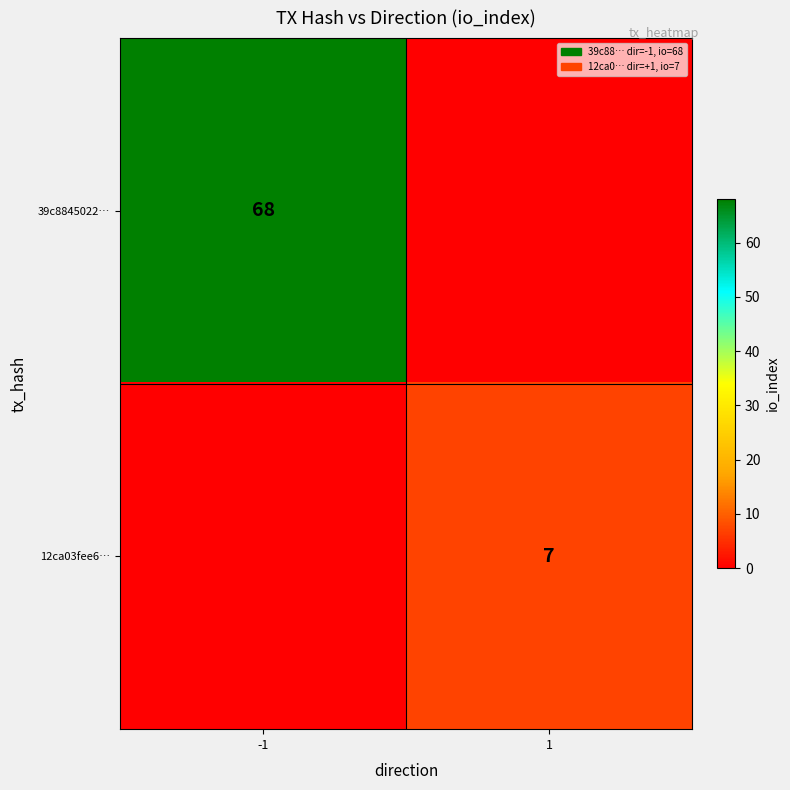

Where is 12ca03fee6… nearest to the value 3?

-1